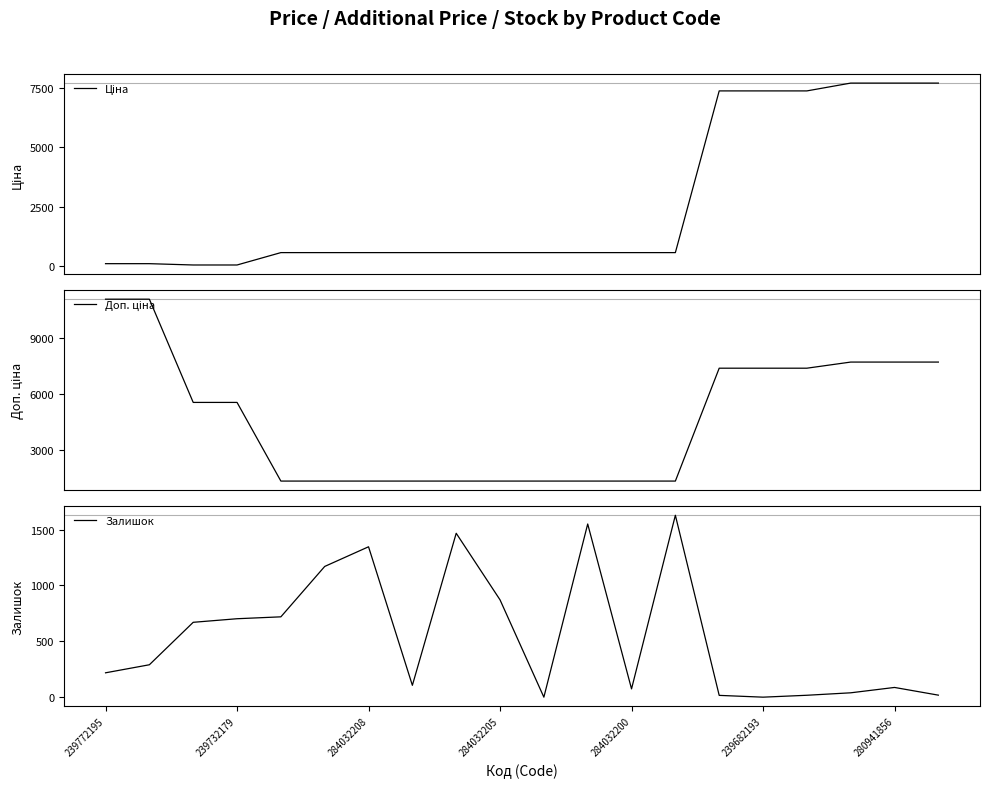

Which series has the widest spread of values?

Доп. ціна